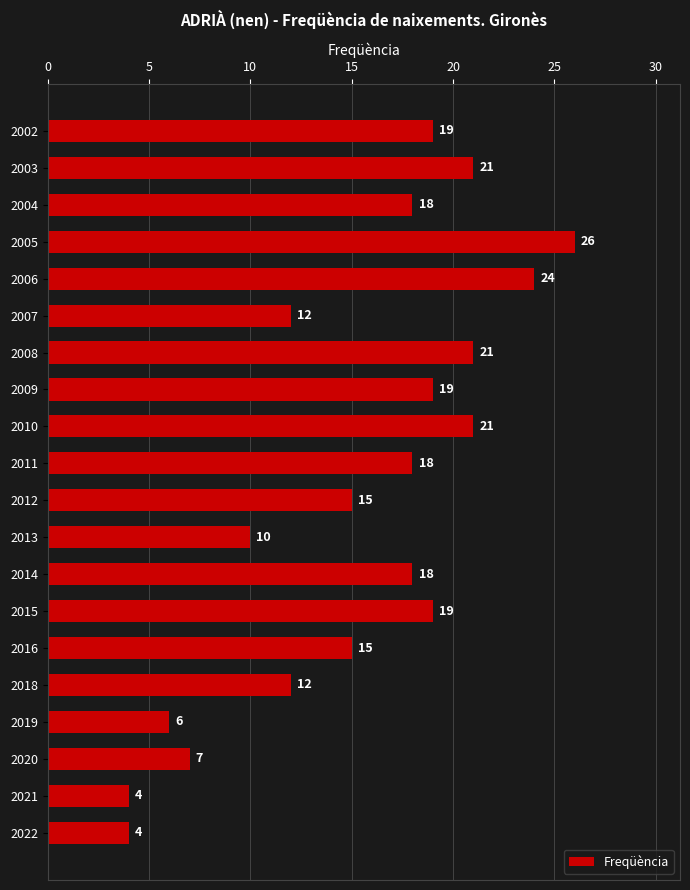

What value does the data have at 2016, to the nearest 10?

20